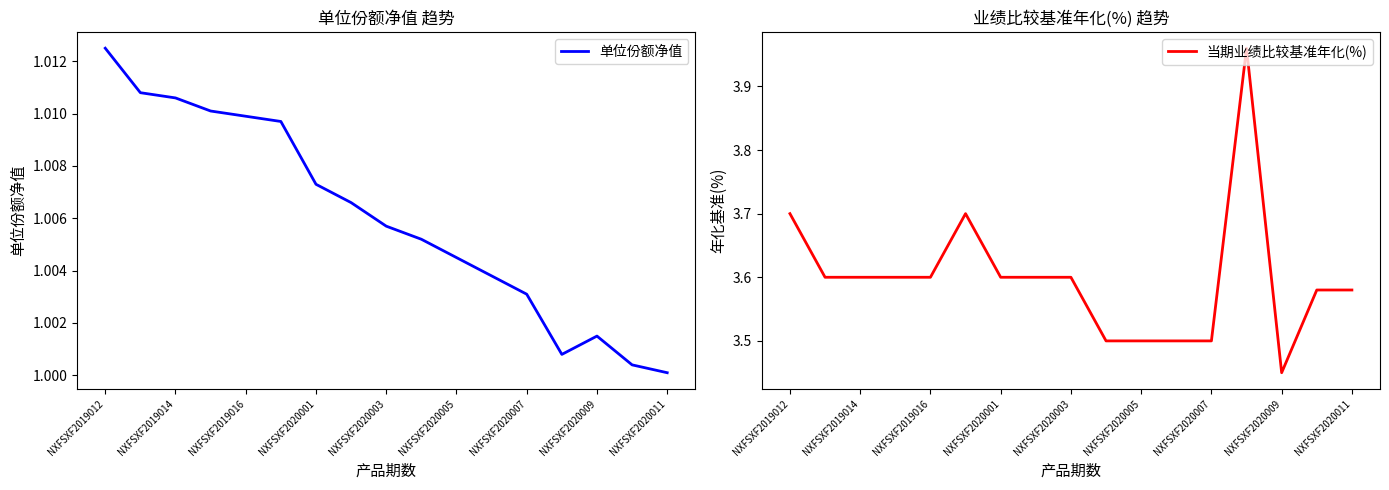

What are all the series names shown in the legend?

单位份额净值, 当期业绩比较基准年化(%)